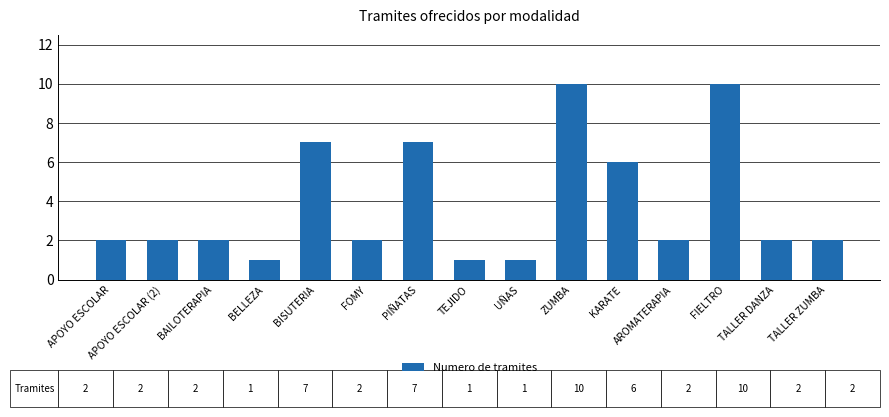

How many bars are there in total?

15